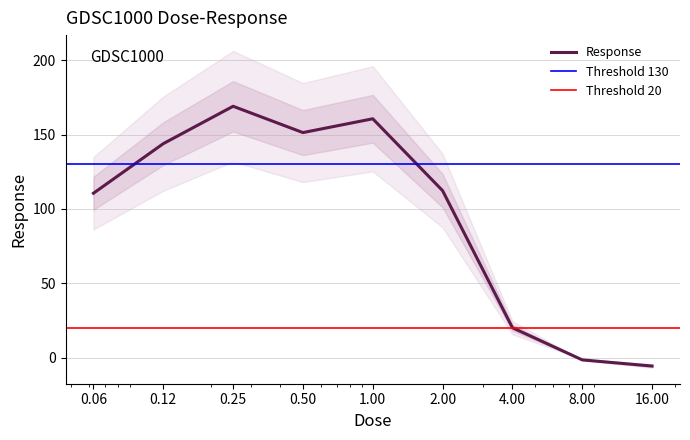

Rank the categories by value from highest to lowest.

0.25, 1.00, 0.50, 0.12, 2.00, 0.06, 4.00, 8.00, 16.00